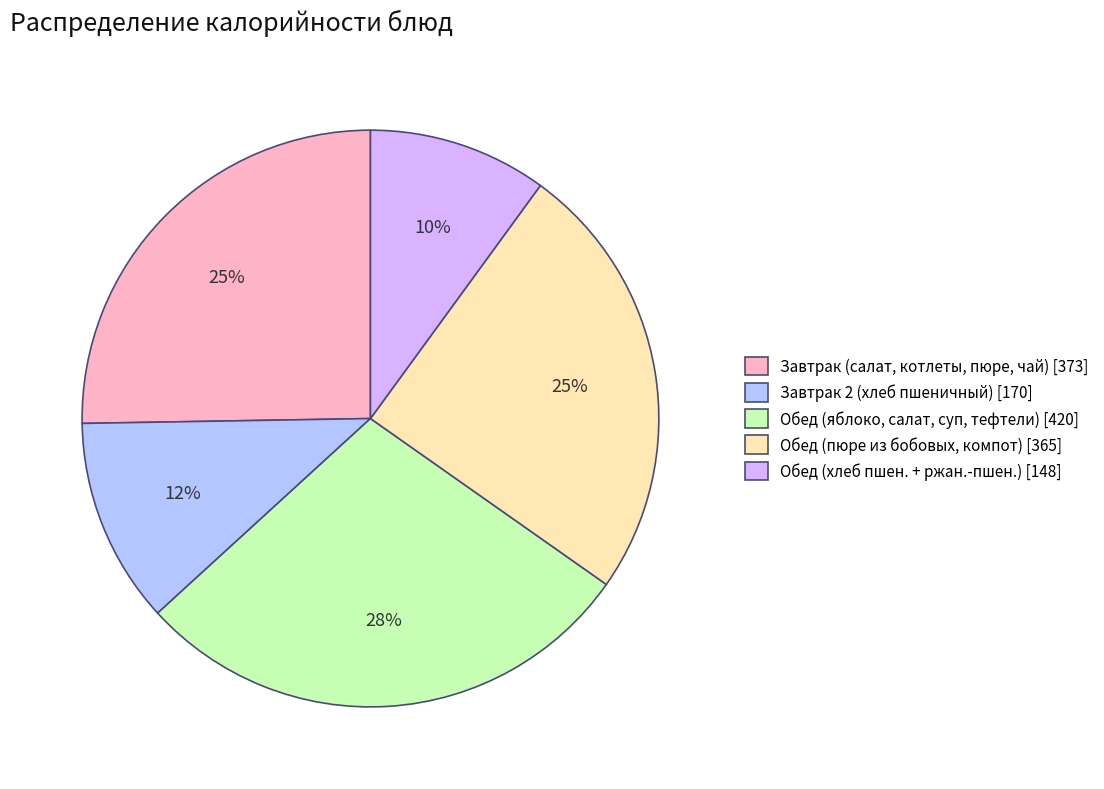

Which has a higher value, Завтрак 2 (хлеб пшеничный) [170] or Обед (пюре из бобовых, компот) [365]?

Обед (пюре из бобовых, компот) [365]